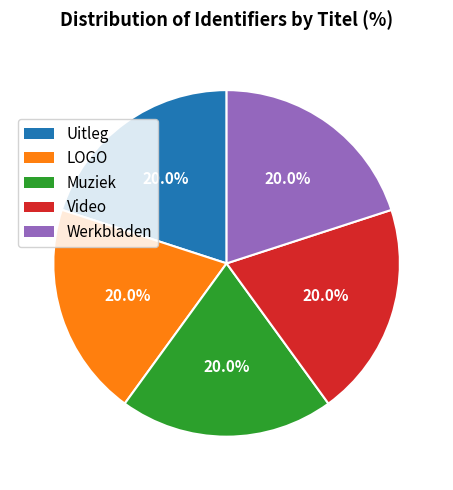

Is it true that Werkbladen is 7% of the pie?

False